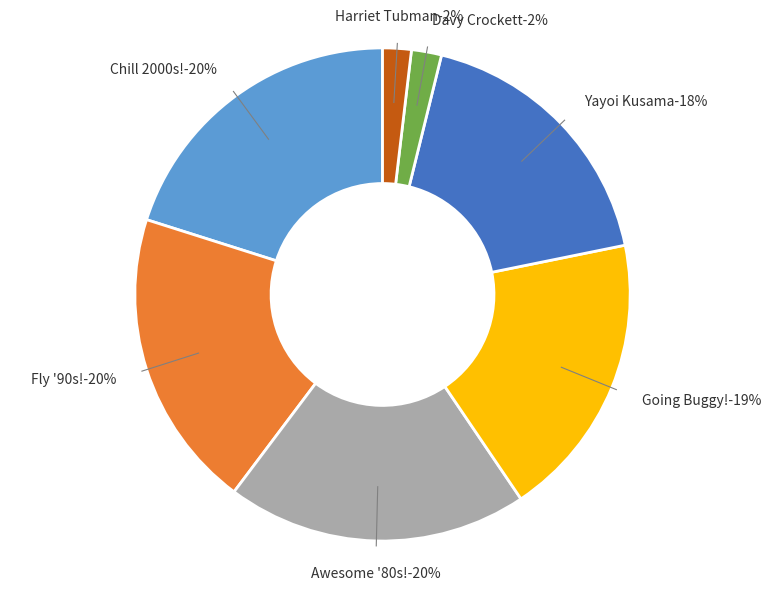

To the nearest percent, what is the difference between the largest and smallest slice percentages?

18%